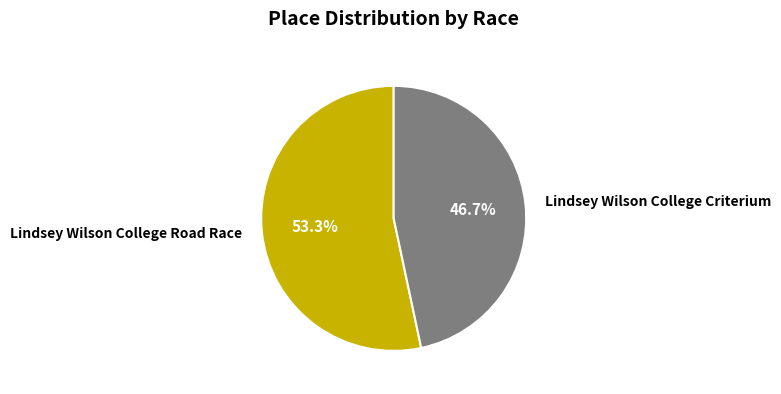

Which has a higher value, Lindsey Wilson College Road Race or Lindsey Wilson College Criterium?

Lindsey Wilson College Road Race